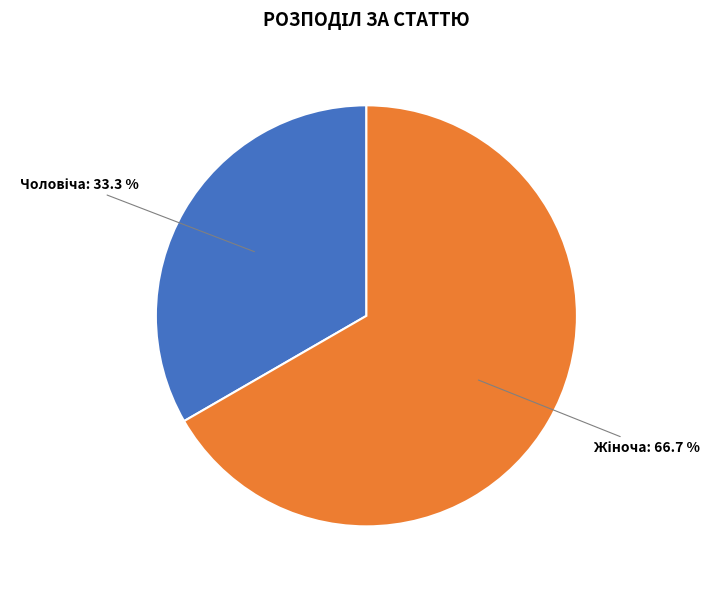

Does any single category account for the majority?

Yes